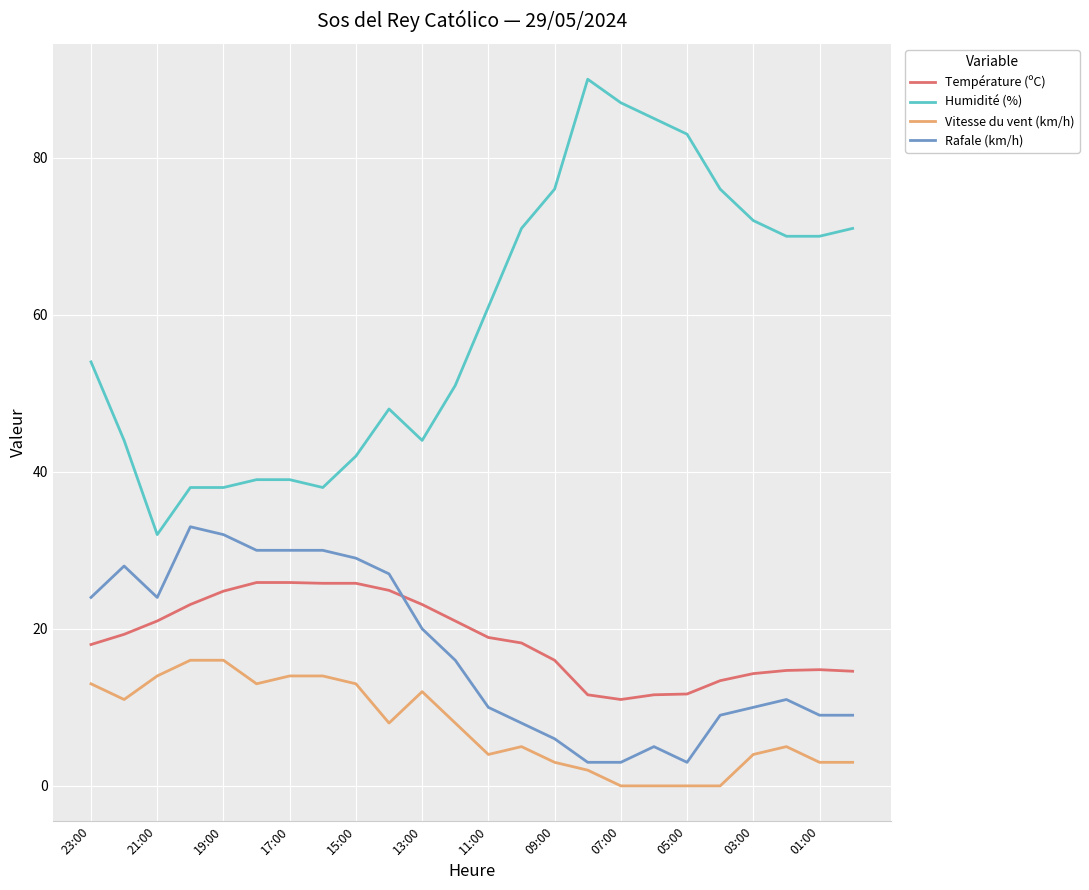

List the series in order of their peak value, highest first.

Humidité (%), Rafale (km/h), Température (ºC), Vitesse du vent (km/h)